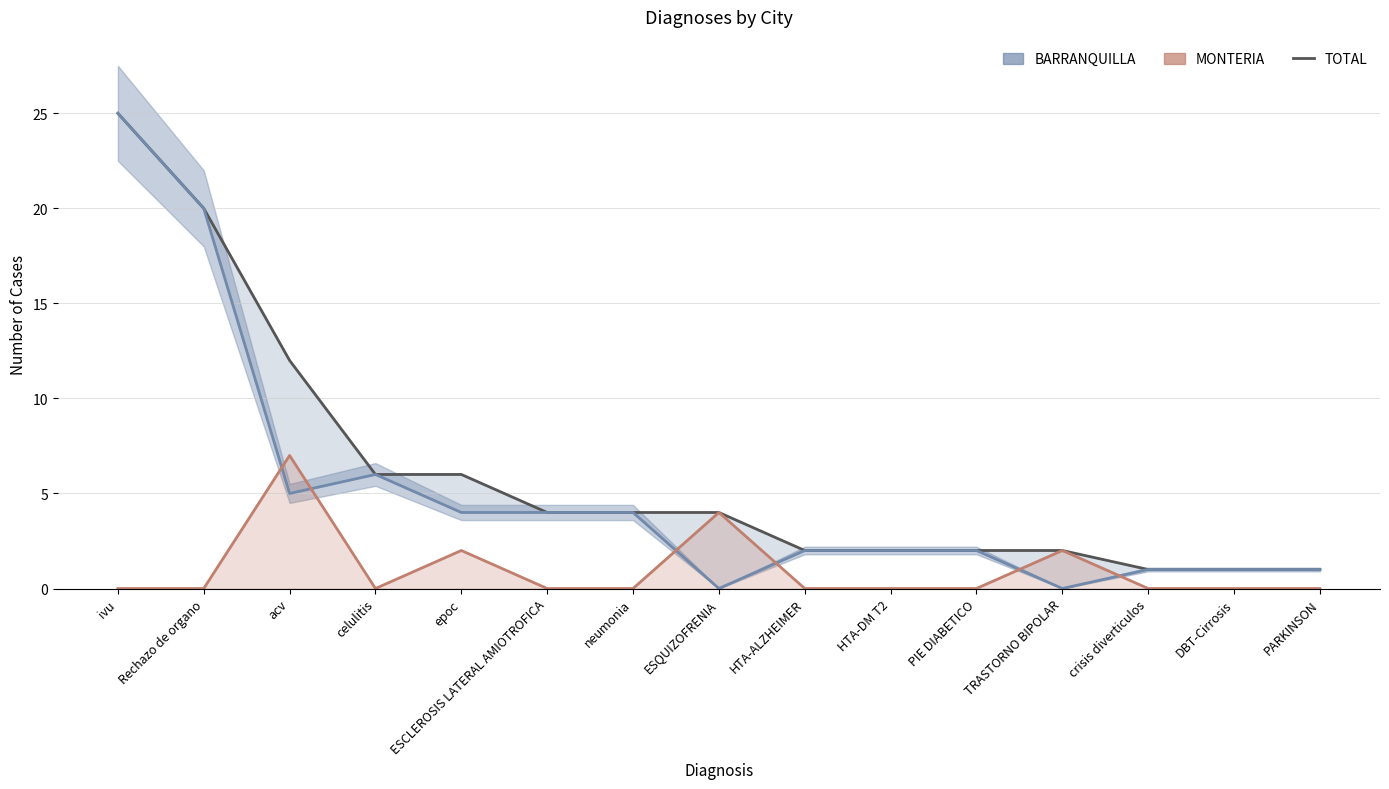

At ESQUIZOFRENIA, list the series in order from largest to smallest.

TOTAL, MONTERIA, BARRANQUILLA